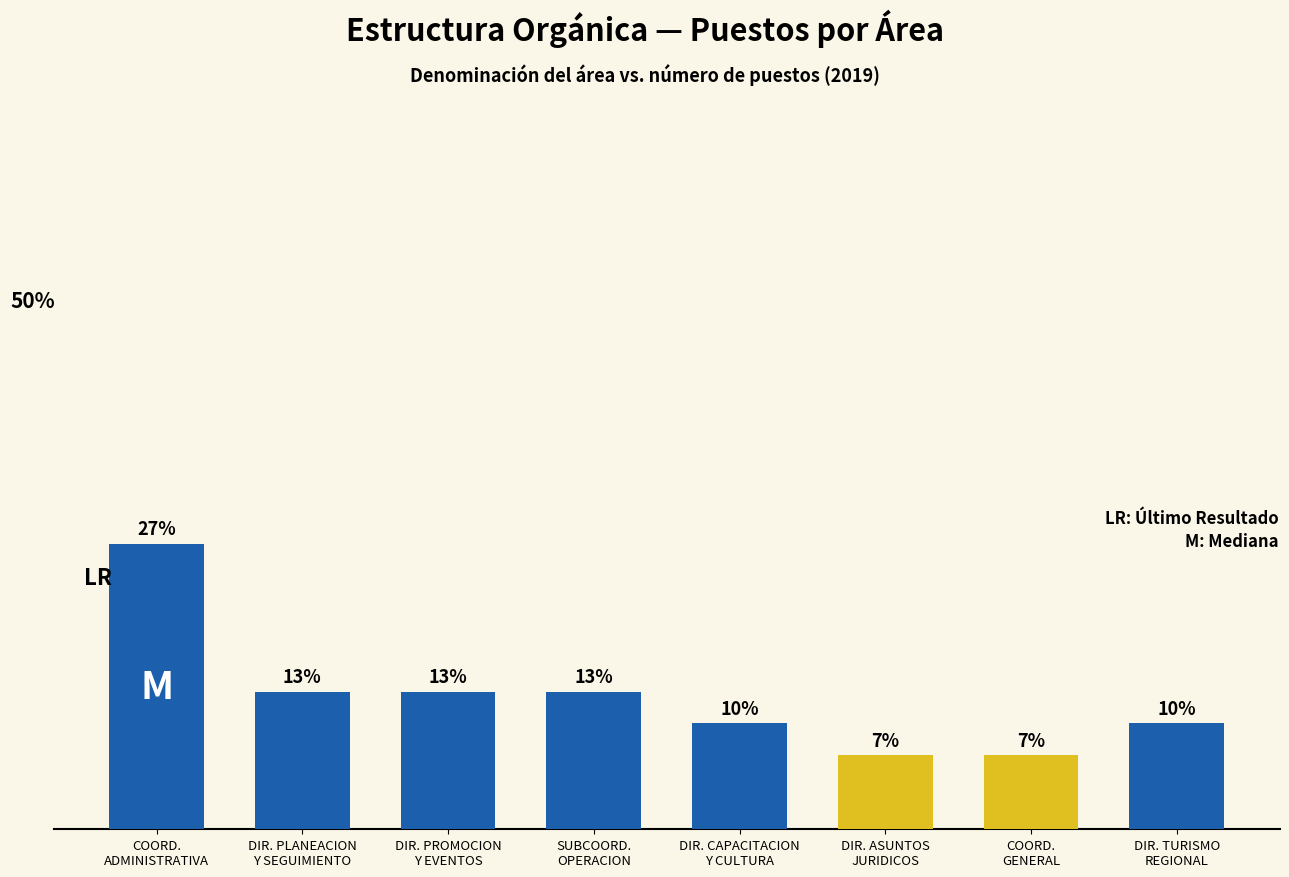

Does the chart contain any negative values?

No